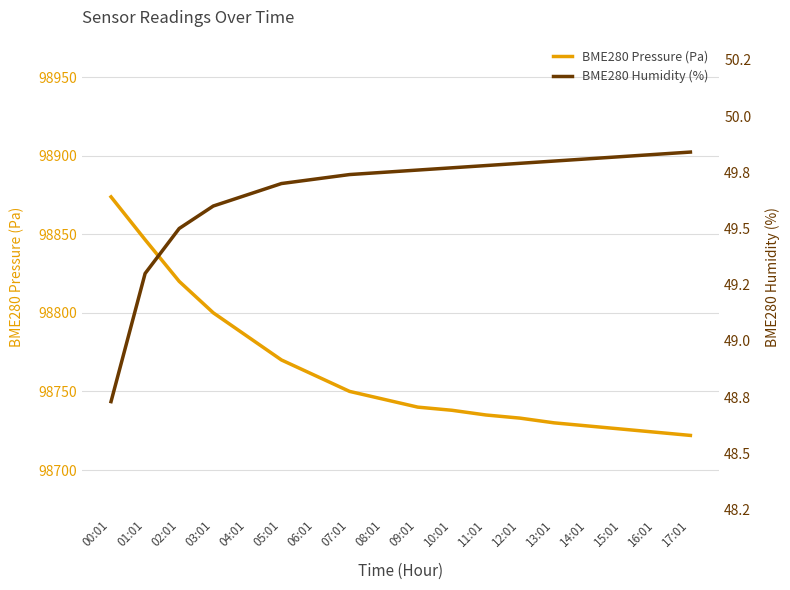

At which category is the sum across all series the highest?

00:01